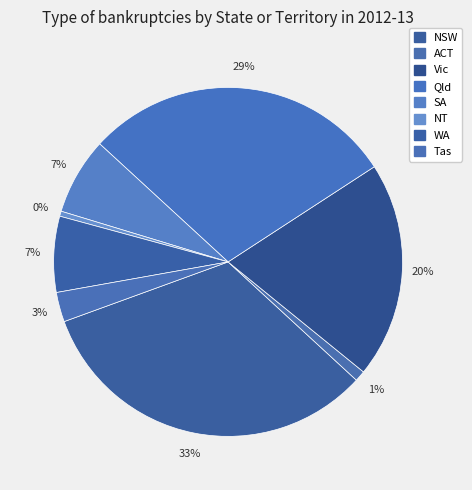

Is it true that WA is 1% of the pie?

False